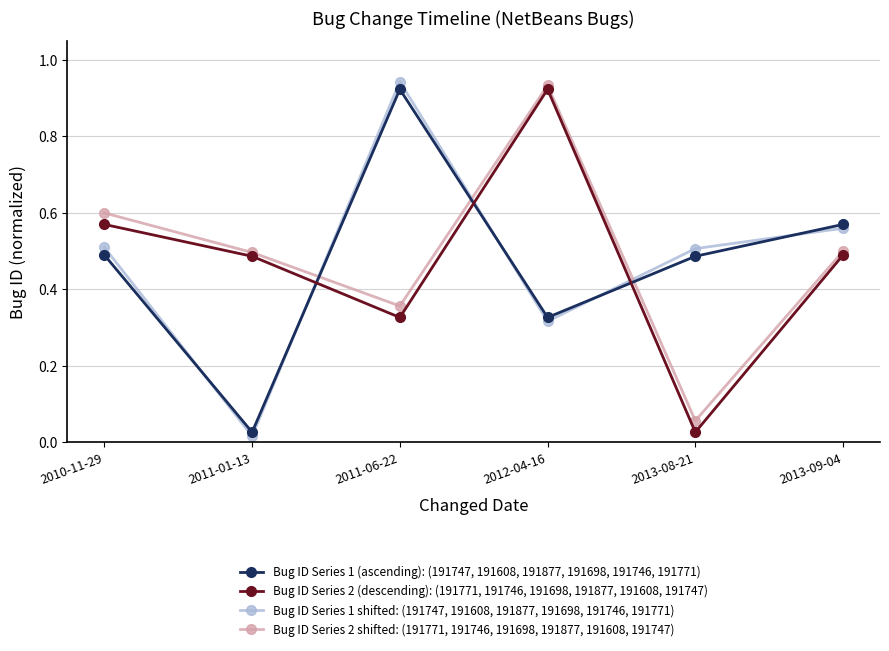

The value of Bug ID Series 2 shifted: (191771, 191746, 191698, 191877, 191608, 191747) at 2013-08-21 is 0.0. True or false?

False